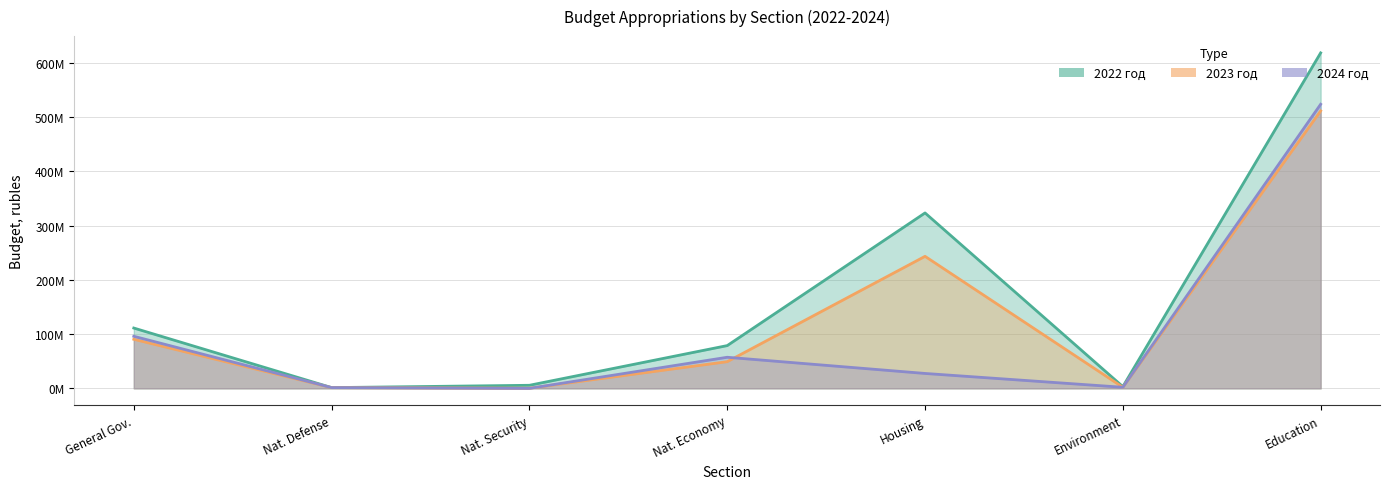

True or false: 2023 has a value of -201469021.8 at 8.

False